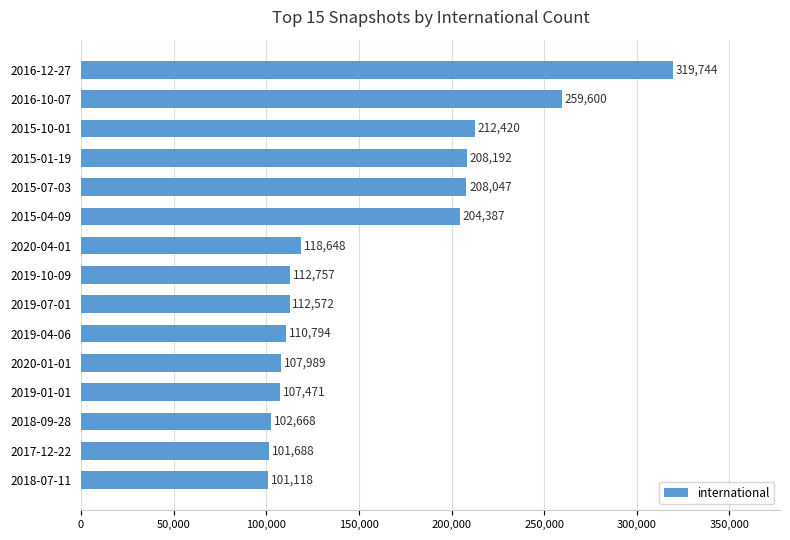

What is the smallest value displayed?

101118